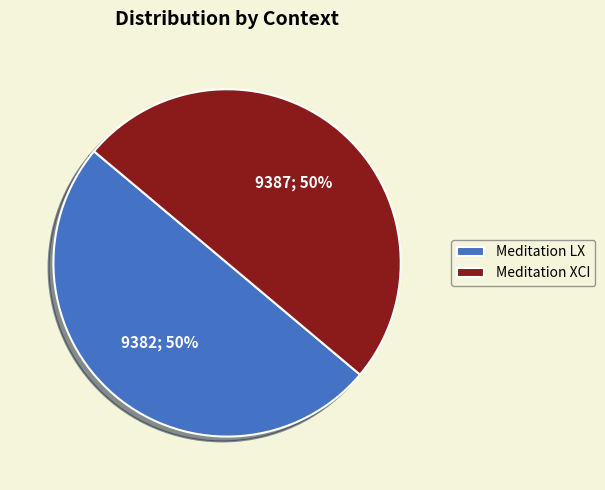

How many segments does this pie chart have?

2